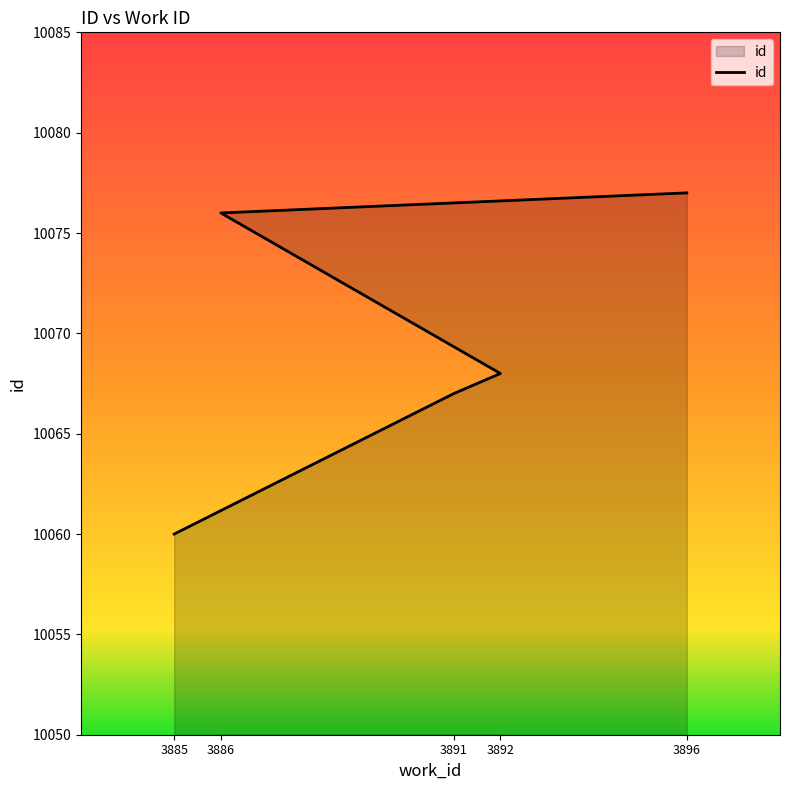

What is the approximate value at 3891, to the nearest 5?

10065